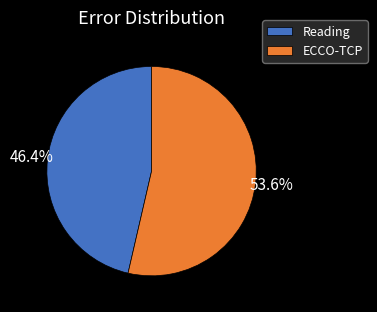

To the nearest percent, what percentage of the pie is Reading?

46%